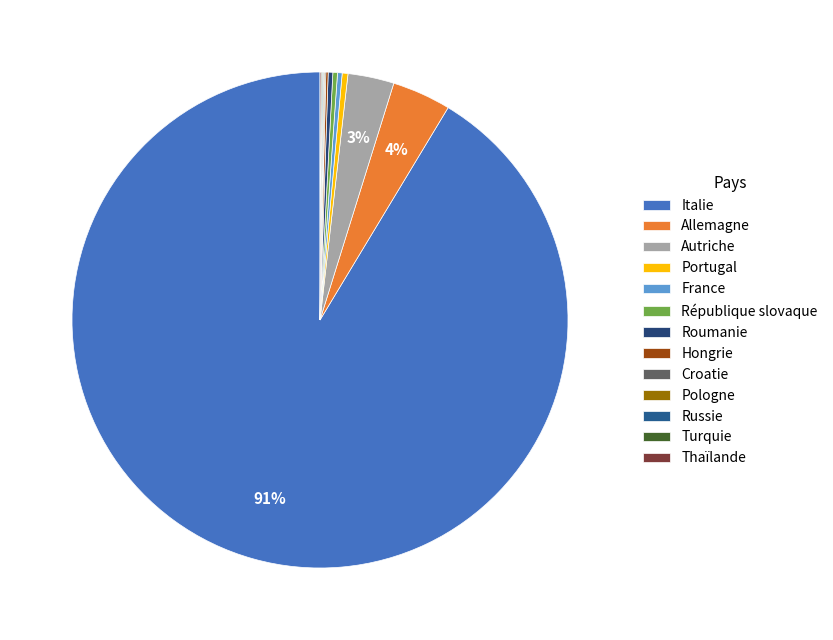

How much of the chart is everything except Italie?

8.6%